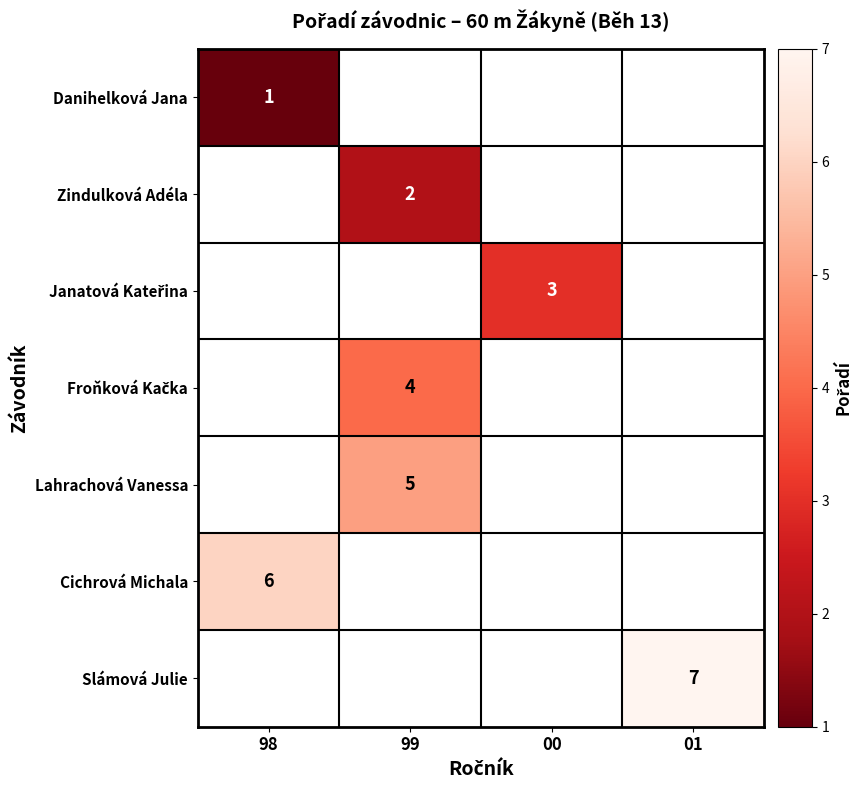

What is the minimum value shown in the chart?

1.0